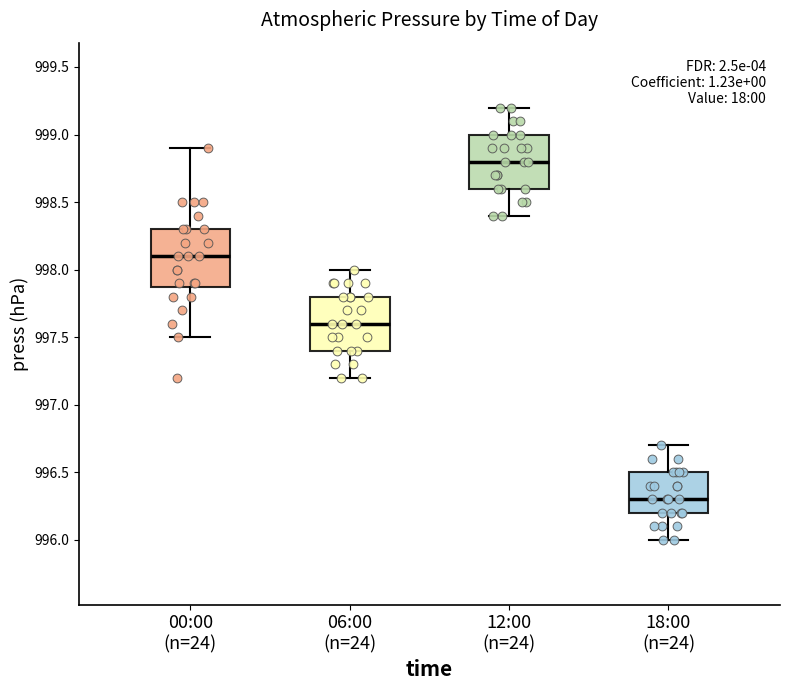

Which box has the lowest median line?

18:00 (n=24)